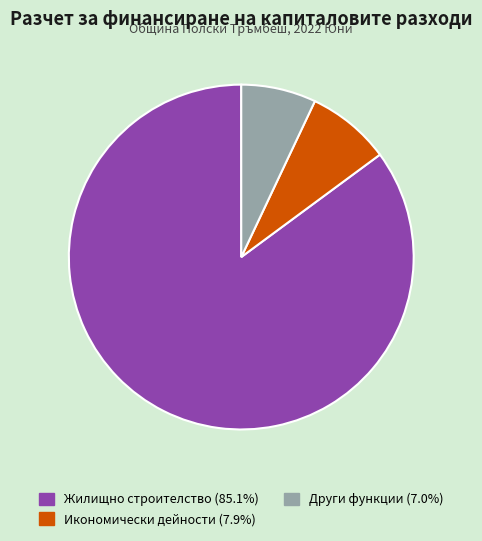

Does any single category account for the majority?

Yes